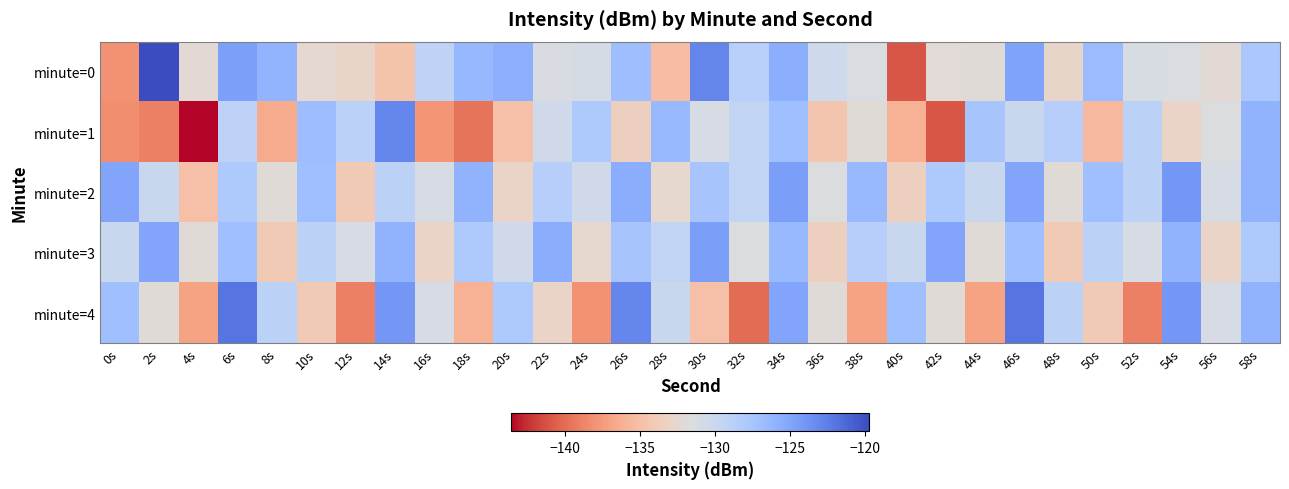

Reading left to right, extract all data points from this chart.

minute=0: 0s=-138.1	2s=-119.7	4s=-132.2	6s=-124.6	8s=-126.1	10s=-132.4	12s=-132.9	14s=-134.7	16s=-129.2	18s=-126.3	20s=-125.7	22s=-131.3	24s=-131.0	26s=-126.9	28s=-135.2	30s=-122.9	32s=-128.6	34s=-125.6	36s=-130.4	38s=-131.3	40s=-141.0	42s=-132.1	44s=-131.9	46s=-124.7	48s=-132.8	50s=-126.7	52s=-131.2	54s=-131.3	56s=-132.1	58s=-127.8
minute=1: 0s=-138.2	2s=-138.9	4s=-143.6	6s=-129.1	8s=-136.4	10s=-126.9	12s=-128.9	14s=-122.9	16s=-137.7	18s=-139.6	20s=-135.0	22s=-130.5	24s=-128.0	26s=-133.5	28s=-126.5	30s=-131.0	32s=-129.5	34s=-127.0	36s=-134.5	38s=-132.0	40s=-136.0	42s=-141.0	44s=-127.5	46s=-130.0	48s=-128.5	50s=-135.5	52s=-129.0	54s=-133.0	56s=-131.5	58s=-126.0
minute=2: 0s=-125.0	2s=-130.0	4s=-135.0	6s=-128.0	8s=-132.0	10s=-127.0	12s=-134.0	14s=-129.0	16s=-131.0	18s=-126.0	20s=-133.0	22s=-128.5	24s=-130.5	26s=-125.5	28s=-132.5	30s=-127.5	32s=-129.5	34s=-124.5	36s=-131.5	38s=-126.5	40s=-133.5	42s=-128.0	44s=-130.0	46s=-125.0	48s=-132.0	50s=-127.0	52s=-129.0	54s=-124.0	56s=-131.0	58s=-126.0
minute=3: 0s=-130.0	2s=-125.0	4s=-132.0	6s=-127.0	8s=-134.0	10s=-129.0	12s=-131.0	14s=-126.0	16s=-133.0	18s=-128.0	20s=-130.5	22s=-125.5	24s=-132.5	26s=-127.5	28s=-129.5	30s=-124.5	32s=-131.5	34s=-126.5	36s=-133.5	38s=-128.5	40s=-130.0	42s=-125.0	44s=-132.0	46s=-127.0	48s=-134.0	50s=-129.0	52s=-131.0	54s=-126.0	56s=-133.0	58s=-128.0
minute=4: 0s=-127.0	2s=-132.0	4s=-137.0	6s=-122.0	8s=-129.0	10s=-134.0	12s=-139.0	14s=-124.0	16s=-131.0	18s=-136.0	20s=-128.0	22s=-133.0	24s=-138.0	26s=-123.0	28s=-130.0	30s=-135.0	32s=-140.0	34s=-125.0	36s=-132.0	38s=-137.0	40s=-127.0	42s=-132.0	44s=-137.0	46s=-122.0	48s=-129.0	50s=-134.0	52s=-139.0	54s=-124.0	56s=-131.0	58s=-126.0